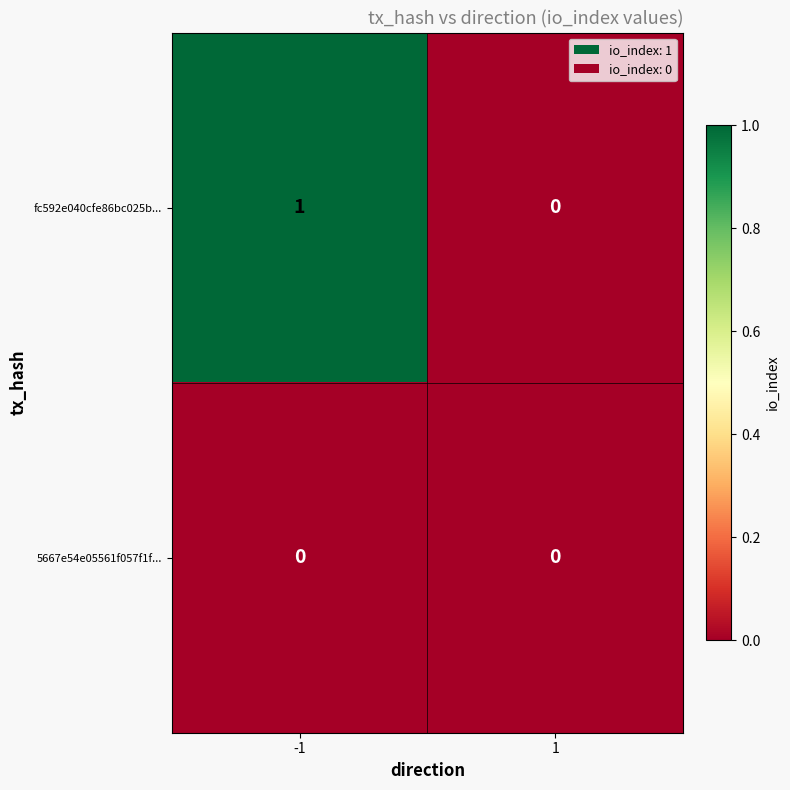

True or false: 5667e54e05561f057f1f... has a value of 0 at -1.

True